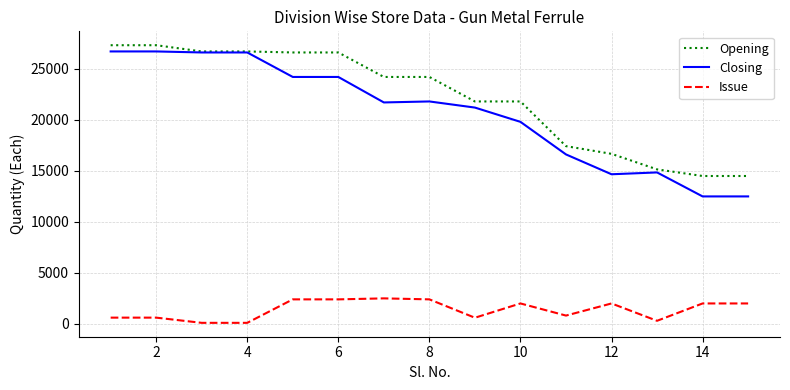

True or false: Issue and Opening cross at least once.

False